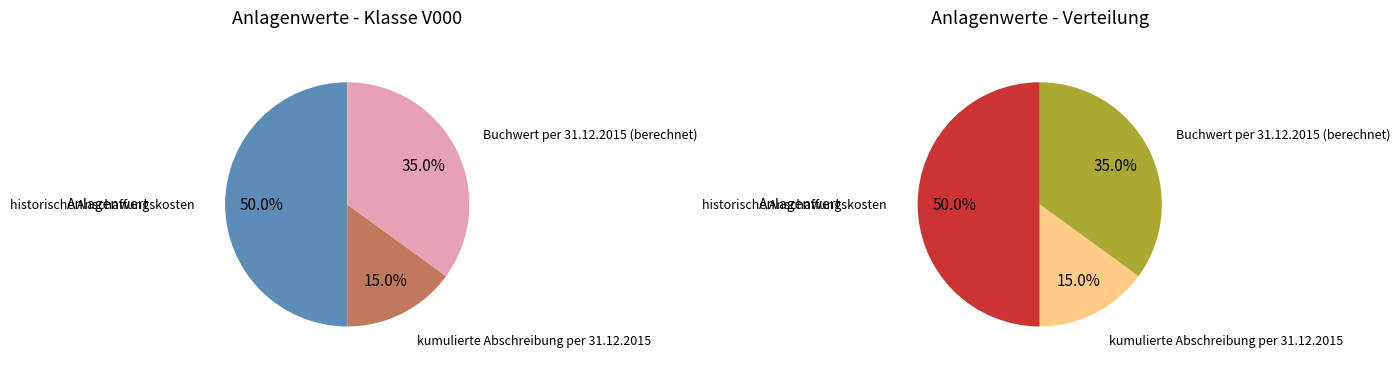

What is the ratio of the value at historische Anschaffungskosten to the value at kumulierte Abschreibung per 31.12.2015?

3.3